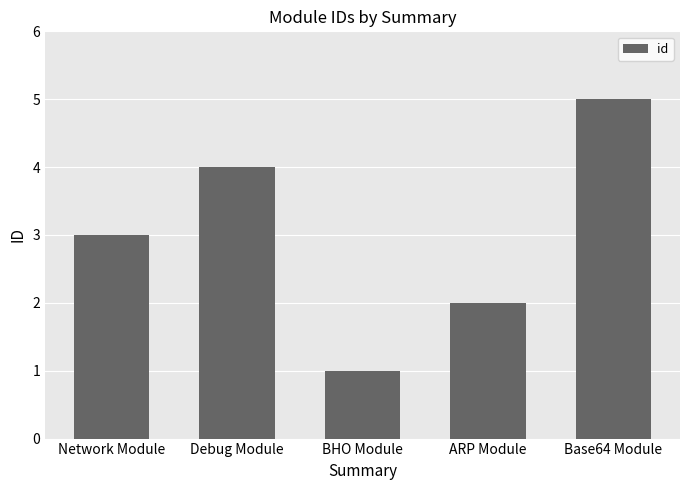

Reading right to left, list all the values displayed in this chart.

Base64 Module=5	ARP Module=2	BHO Module=1	Debug Module=4	Network Module=3